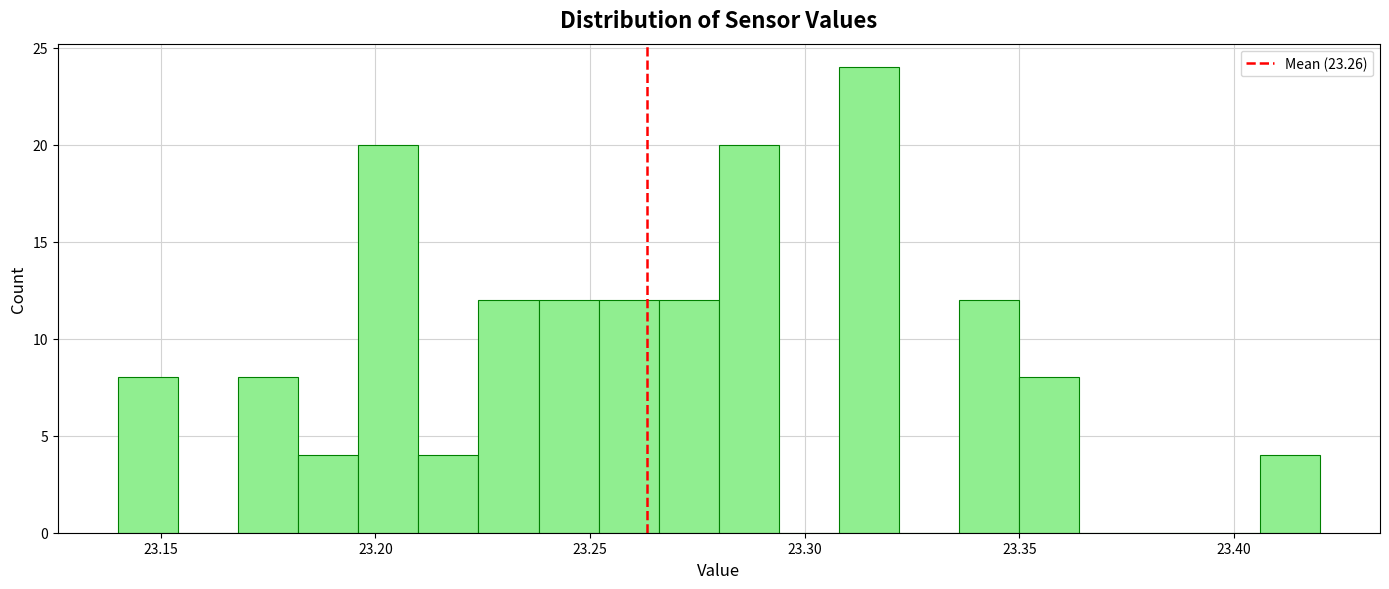

Read against the x-axis, roughly where is the centre of the tallest bar?

23.315